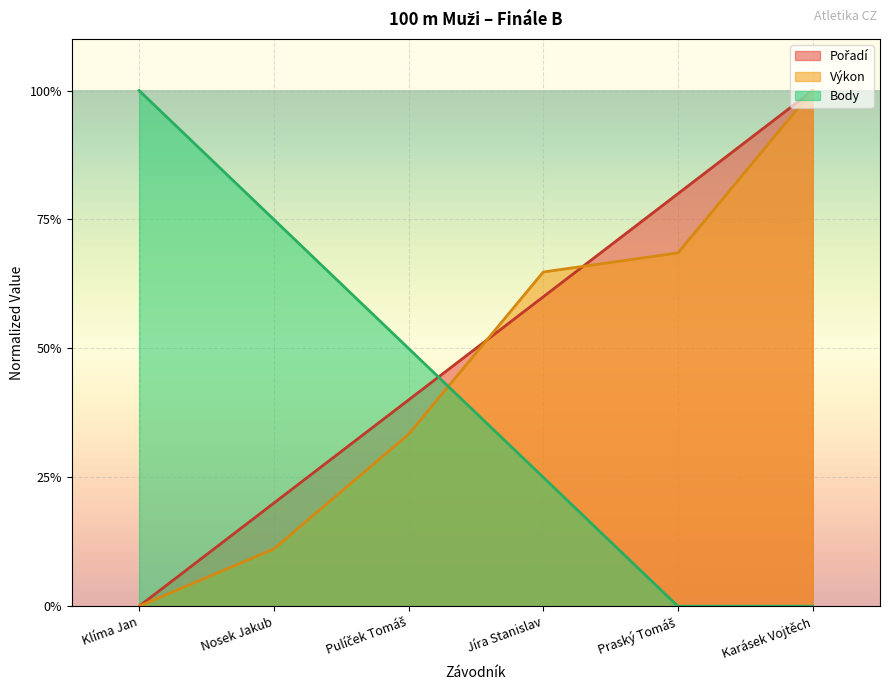

Does the chart display data point markers on the line(s)?

No